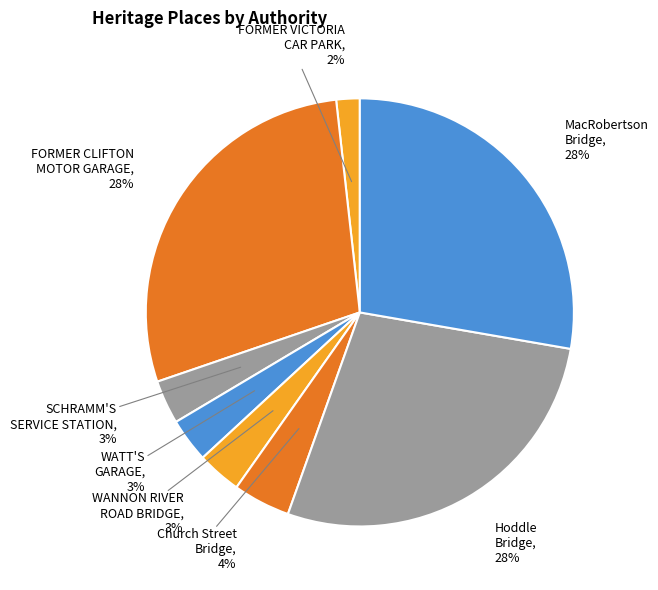

What percentage is the MacRobertson Bridge slice, to the nearest percent?

28%